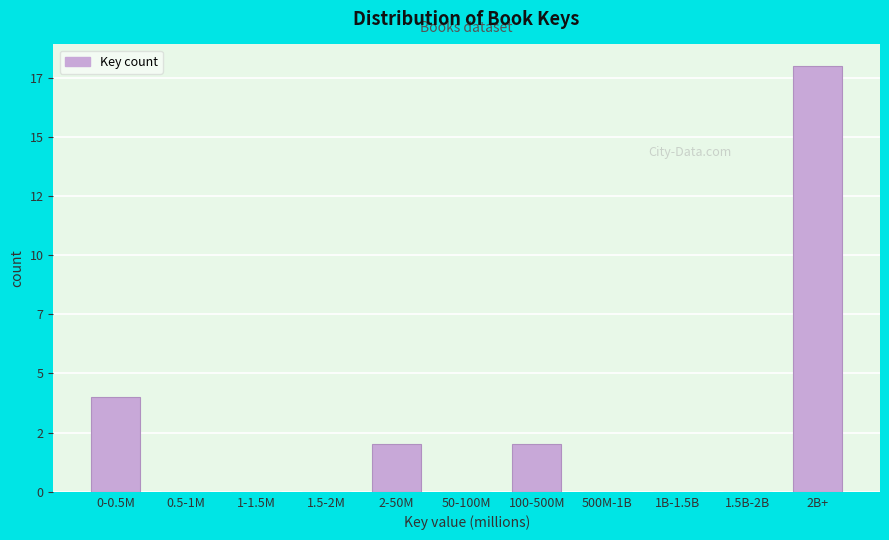

Are the bars horizontal?

No